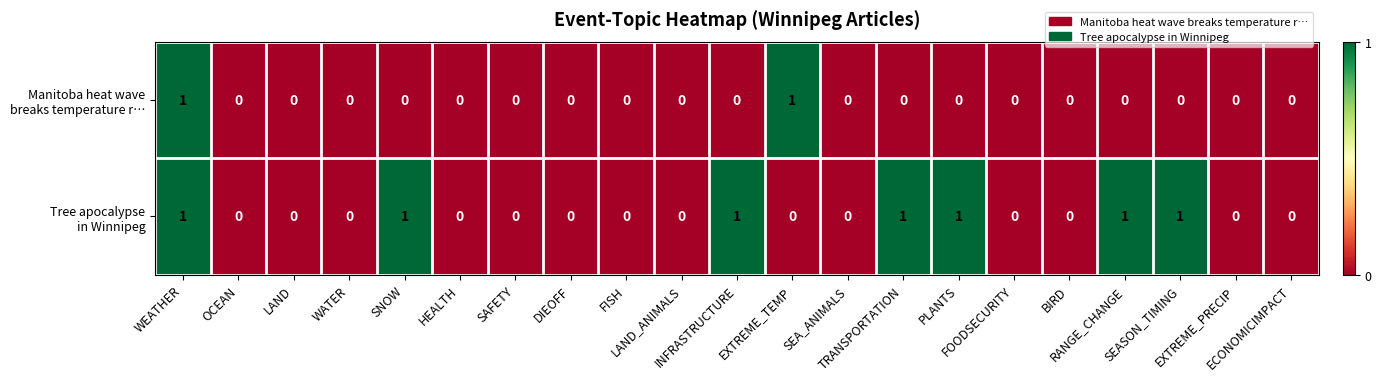

How many series are shown in this chart?

2